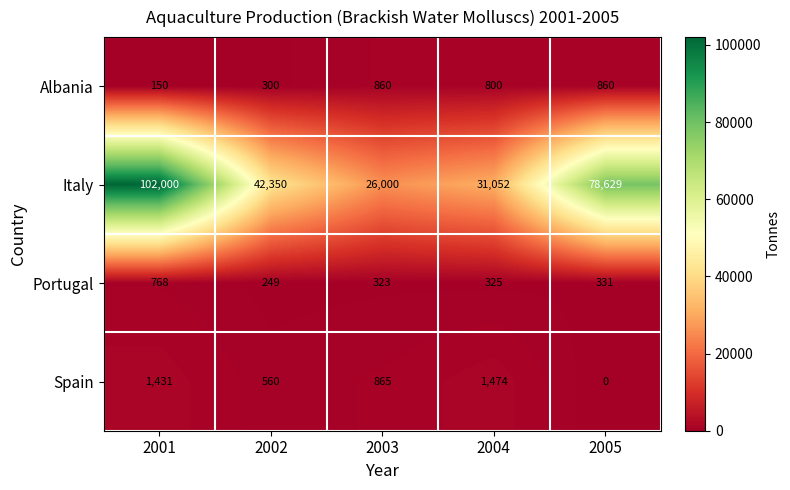

At which category is the sum across all series the highest?

2001